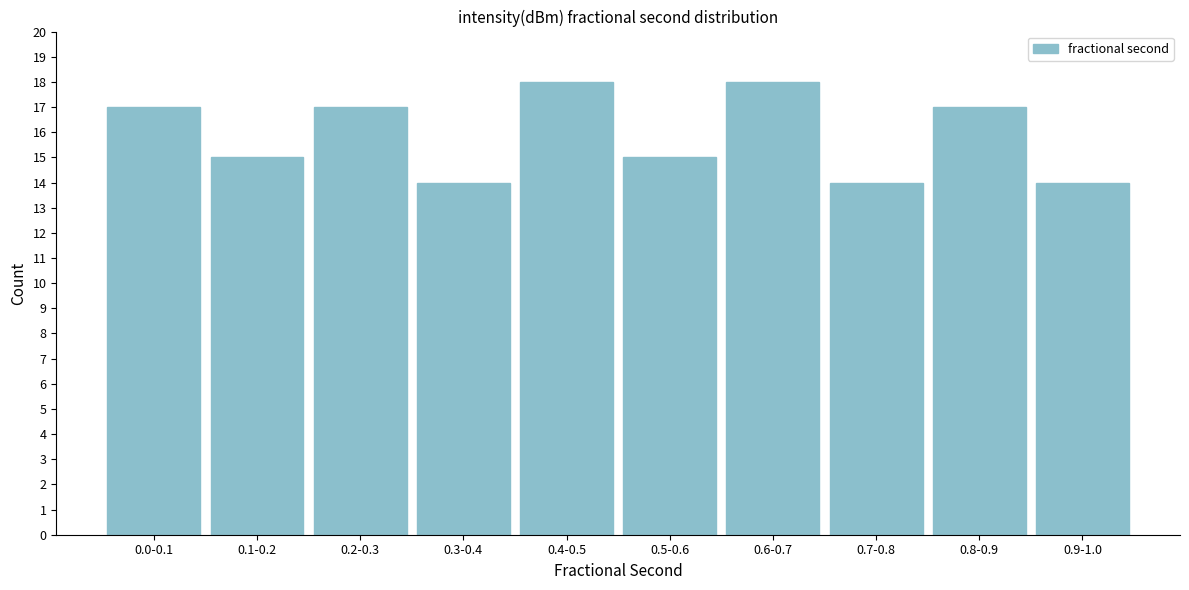

Reading right to left, what are all the values shown in this chart?

14	17	14	18	15	18	14	17	15	17